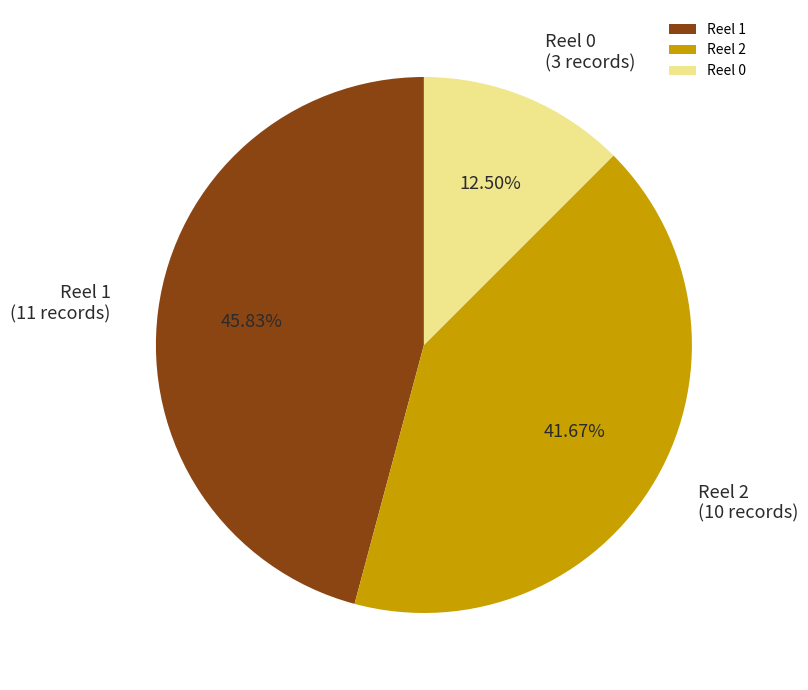

Approximately how many times larger is the value at Reel 0 compared to Reel 1?

0.3